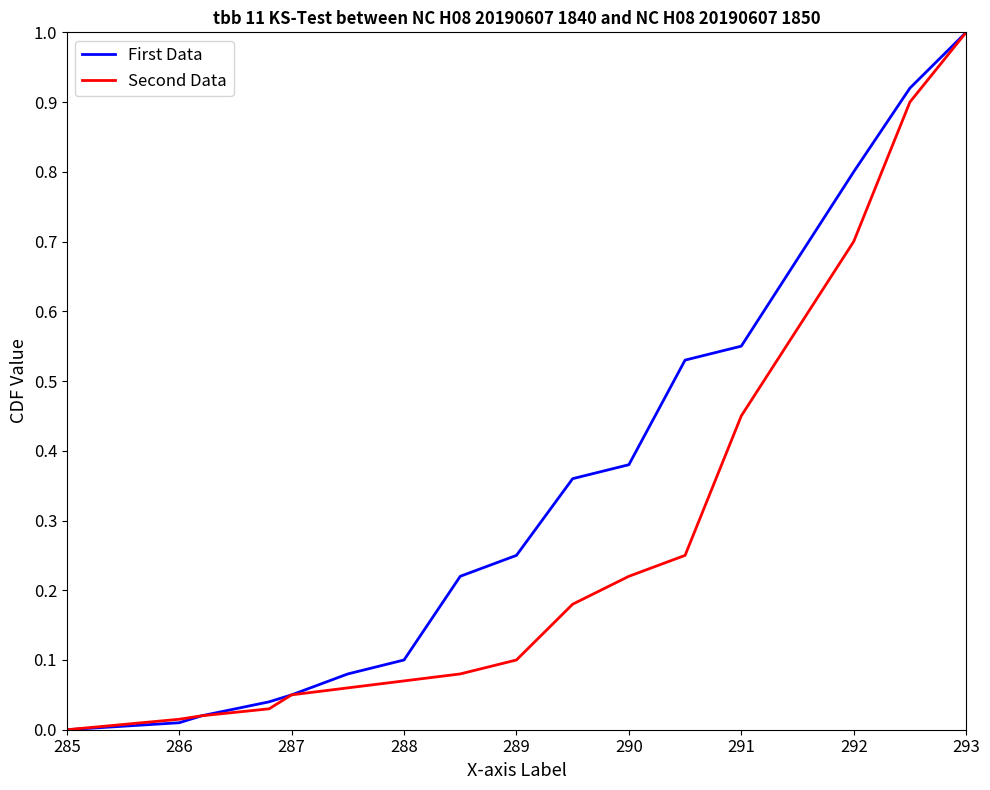

List the series in order of their overall mean, lowest first.

Second Data, First Data